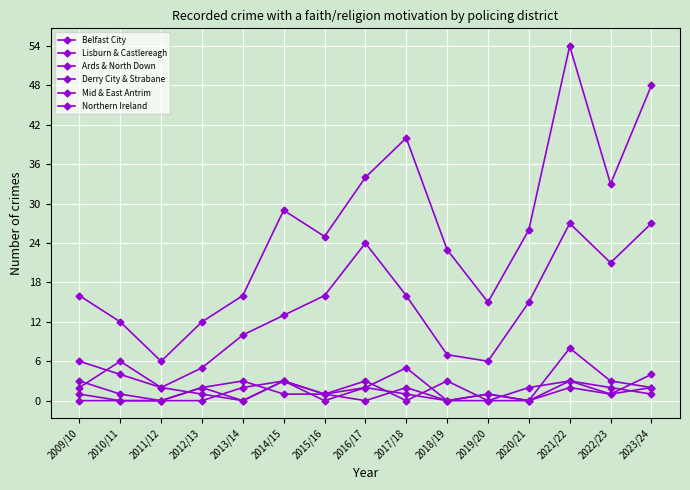

Reading right to left, what are all the values shown in this chart?

Belfast City: 2023/24=27	2022/23=21	2021/22=27	2020/21=15	2019/20=6	2018/19=7	2017/18=16	2016/17=24	2015/16=16	2014/15=13	2013/14=10	2012/13=5	2011/12=2	2010/11=4	2009/10=6
Lisburn & Castlereagh: 2023/24=4	2022/23=1	2021/22=3	2020/21=2	2019/20=0	2018/19=3	2017/18=0	2016/17=3	2015/16=1	2014/15=3	2013/14=2	2012/13=0	2011/12=0	2010/11=0	2009/10=1
Ards & North Down: 2023/24=2	2022/23=1	2021/22=2	2020/21=0	2019/20=0	2018/19=0	2017/18=5	2016/17=2	2015/16=0	2014/15=3	2013/14=0	2012/13=2	2011/12=0	2010/11=1	2009/10=3
Derry City & Strabane: 2023/24=2	2022/23=3	2021/22=8	2020/21=0	2019/20=1	2018/19=0	2017/18=1	2016/17=2	2015/16=1	2014/15=1	2013/14=3	2012/13=2	2011/12=0	2010/11=0	2009/10=0
Mid & East Antrim: 2023/24=1	2022/23=2	2021/22=3	2020/21=0	2019/20=1	2018/19=0	2017/18=2	2016/17=0	2015/16=1	2014/15=3	2013/14=0	2012/13=1	2011/12=2	2010/11=6	2009/10=2
Northern Ireland: 2023/24=48	2022/23=33	2021/22=54	2020/21=26	2019/20=15	2018/19=23	2017/18=40	2016/17=34	2015/16=25	2014/15=29	2013/14=16	2012/13=12	2011/12=6	2010/11=12	2009/10=16